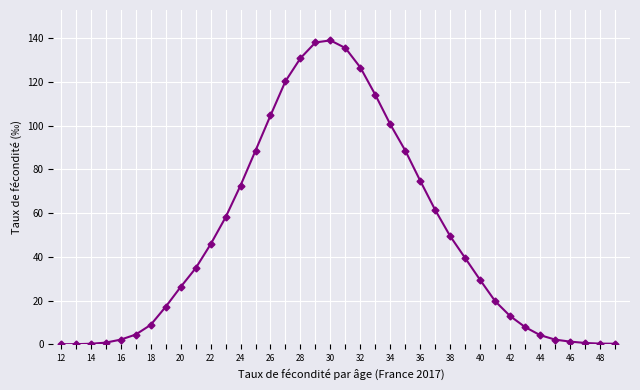

What is the average value?

49.0